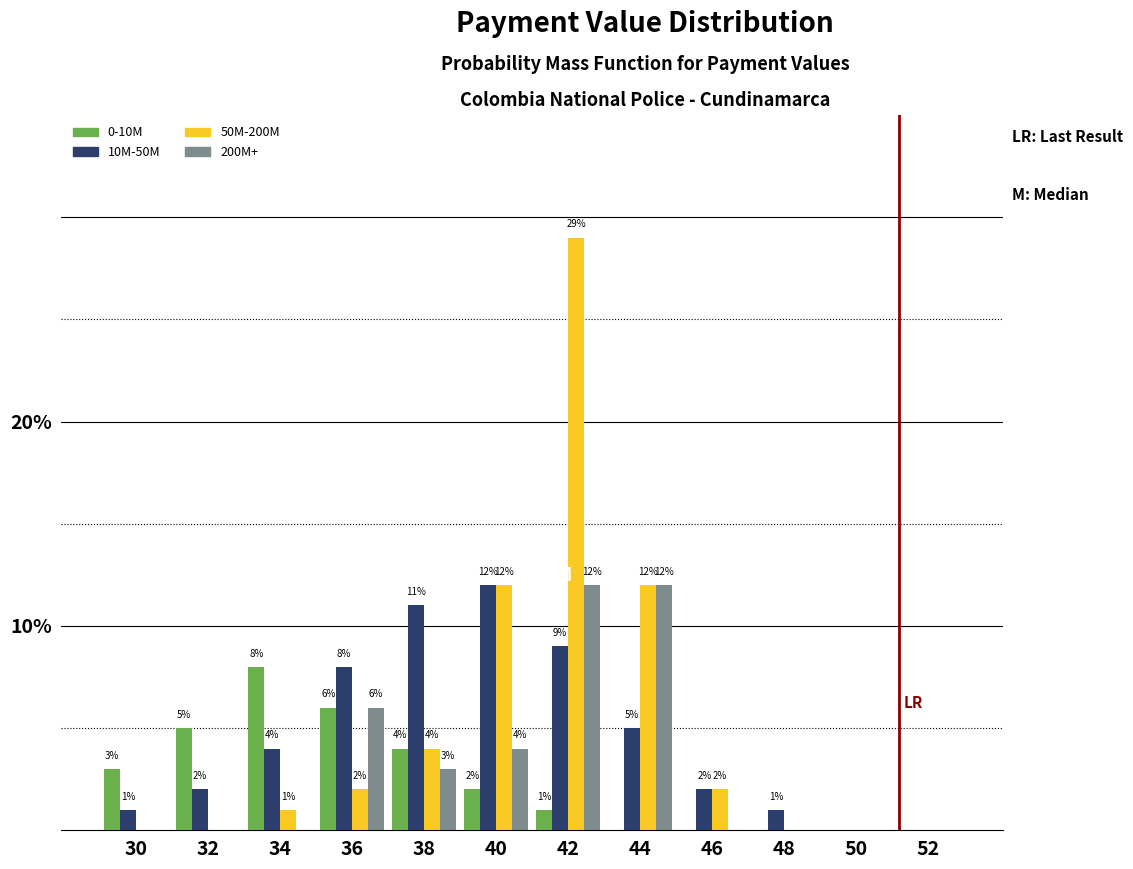

Reading left to right, list all the values displayed in this chart.

0-10M: 30=3	32=5	34=8	36=6	38=4	40=2	42=1	44=0	46=0	48=0	50=0	52=0
10M-50M: 30=1	32=2	34=4	36=8	38=11	40=12	42=9	44=5	46=2	48=1	50=0	52=0
50M-200M: 30=0	32=0	34=1	36=2	38=4	40=12	42=29	44=12	46=2	48=0	50=0	52=0
200M+: 30=0	32=0	34=0	36=6	38=3	40=4	42=12	44=12	46=0	48=0	50=0	52=0